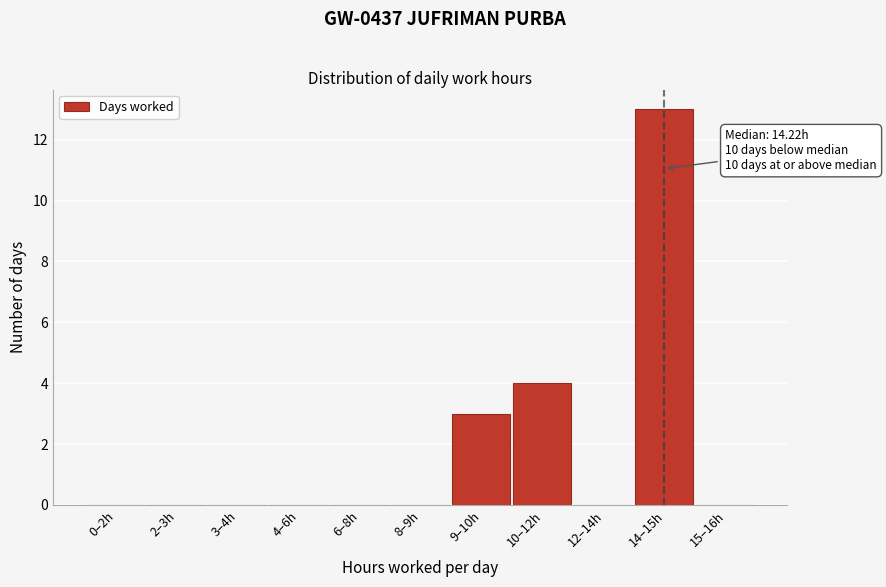

Reading right to left, transcribe all the data shown in this chart.

15–16h=0	14–15h=13	12–14h=0	10–12h=4	9–10h=3	8–9h=0	6–8h=0	4–6h=0	3–4h=0	2–3h=0	0–2h=0